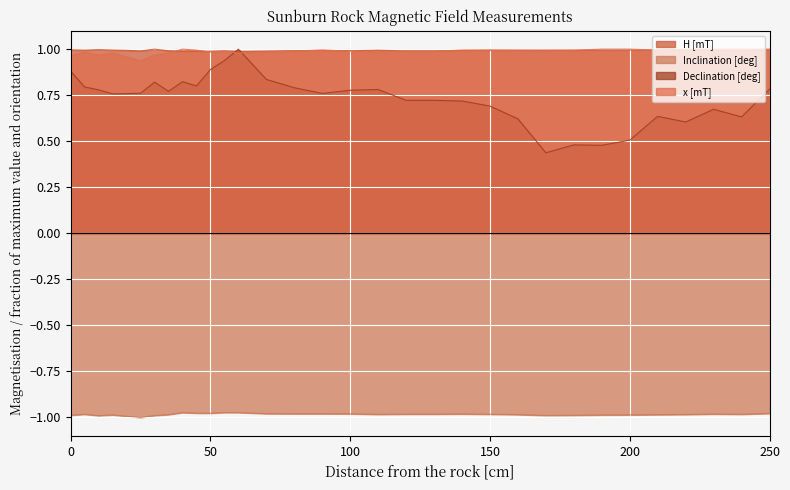

Where is Inclination [deg] nearest to the value 0?

55